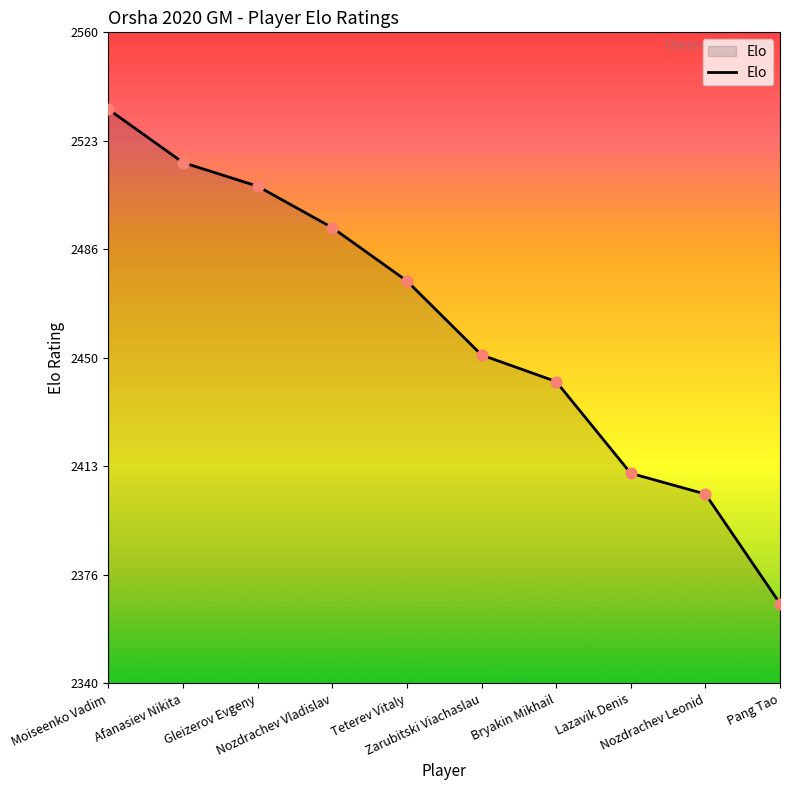

Between Gleizerov Evgeny and Nozdrachev Vladislav, which is larger?

Gleizerov Evgeny